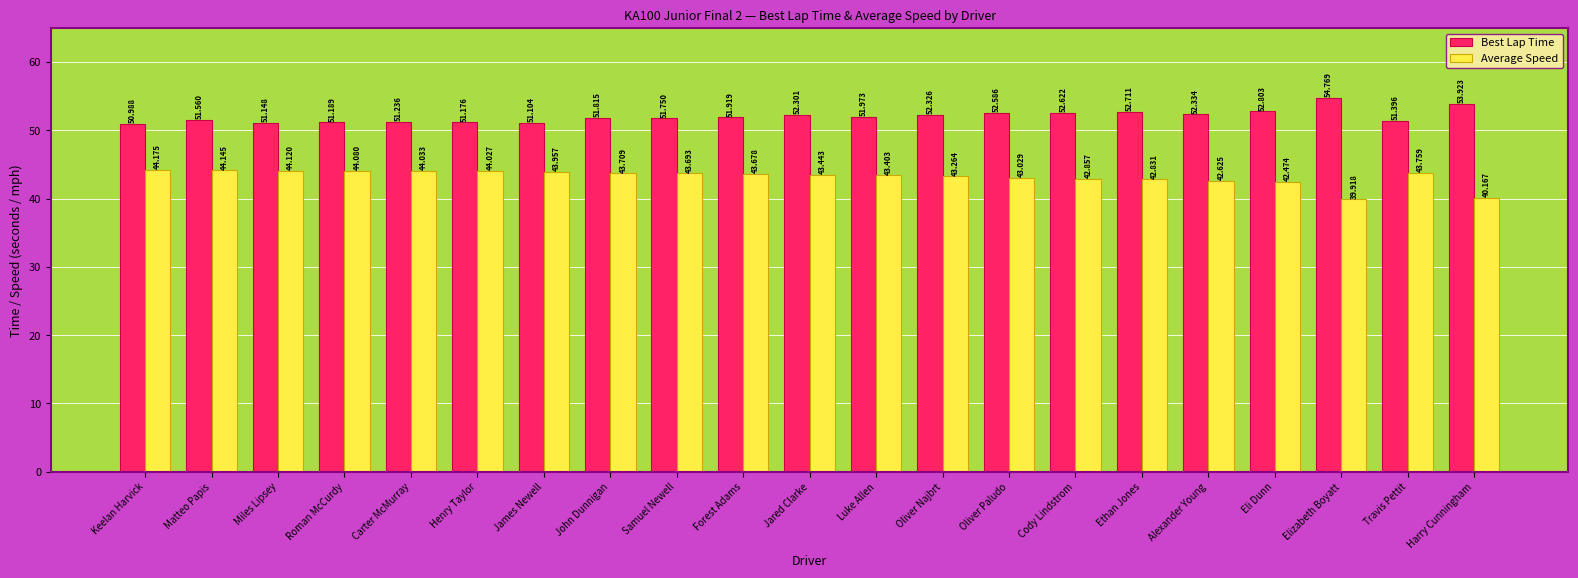

What is the minimum value for Average Speed?

39.9